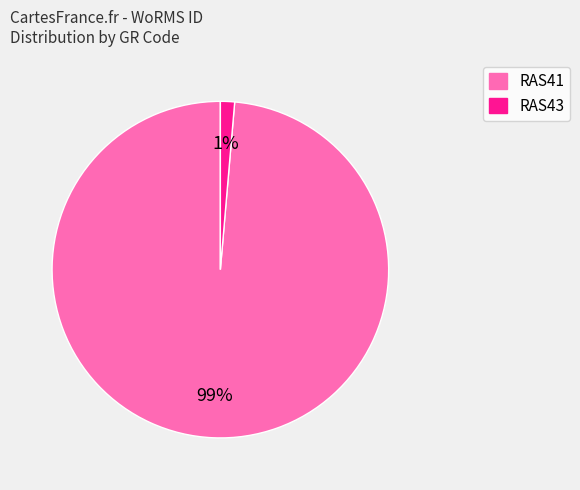

How many segments does this pie chart have?

2